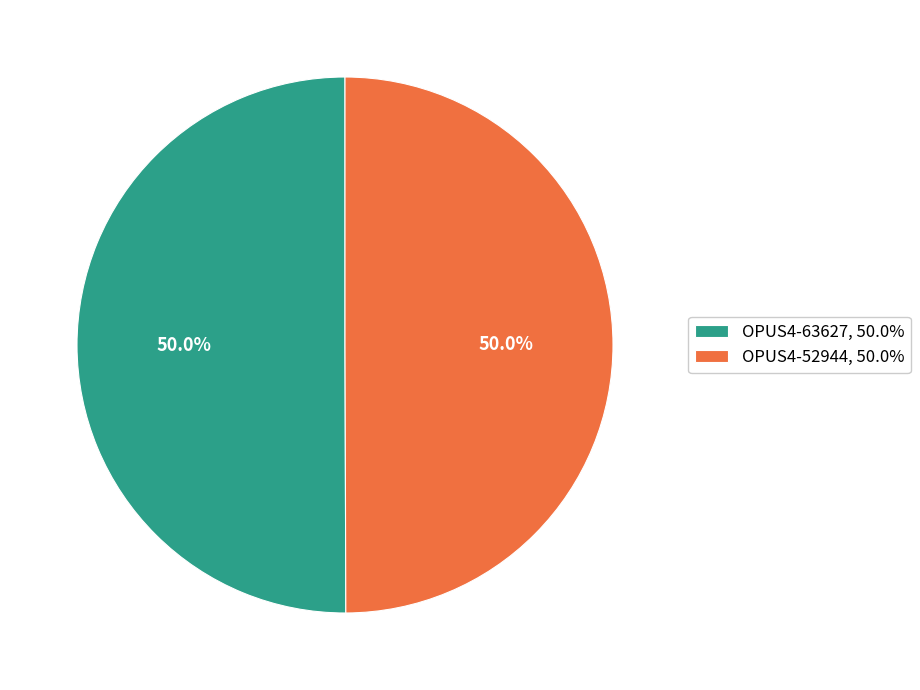

What is the total percentage of OPUS4-52944 and OPUS4-63627?

100.0%